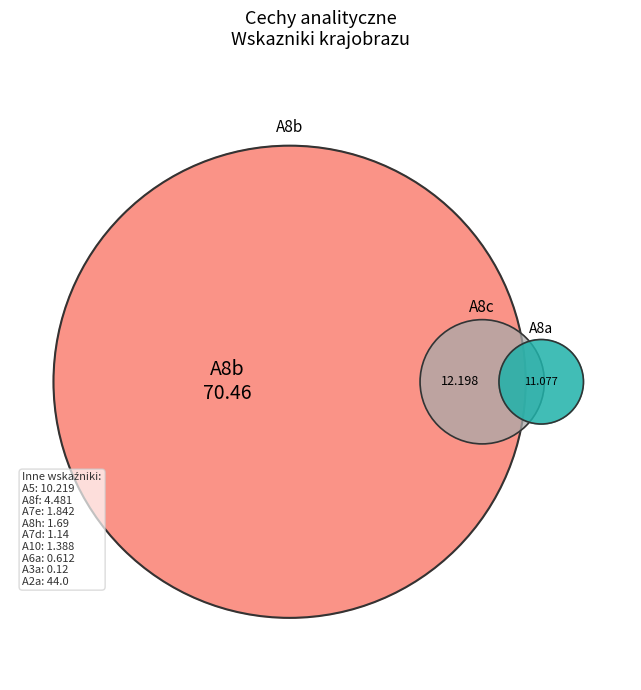

Rank the categories by value from highest to lowest.

A8b, A2a, A8c, A8a, A5, A8f, A7e, A8h, A10, A7d, A6a, A3a